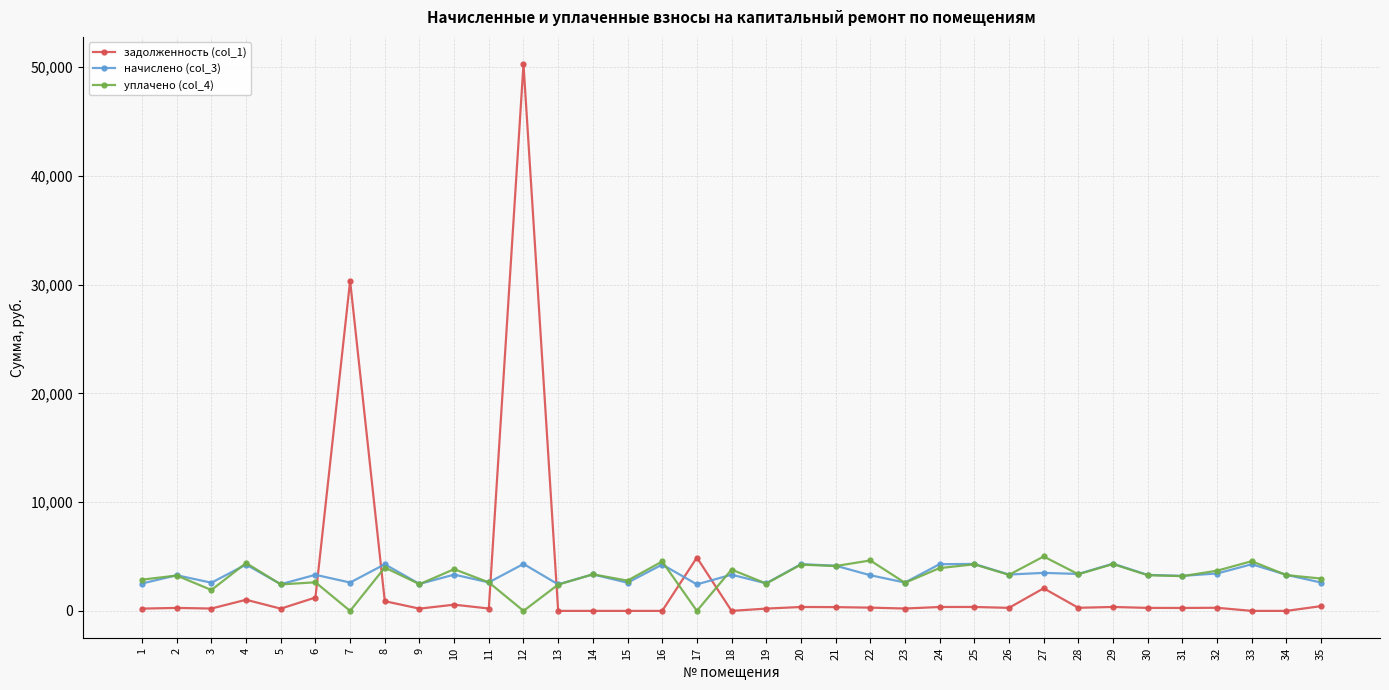

What is the difference between the maximum and minimum values in the уплачено (col_4) series?

5000.0